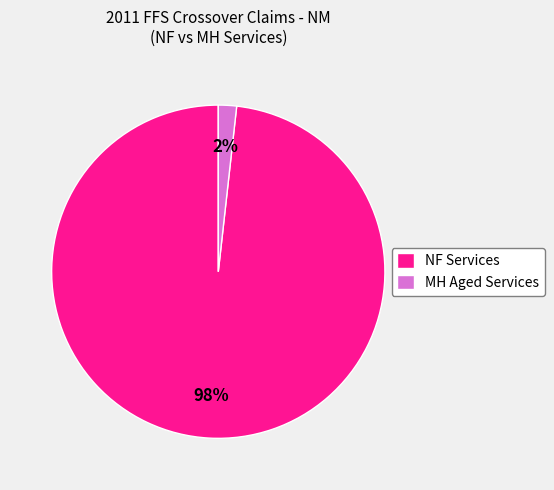

Which has a higher value, NF Services or MH Aged Services?

NF Services